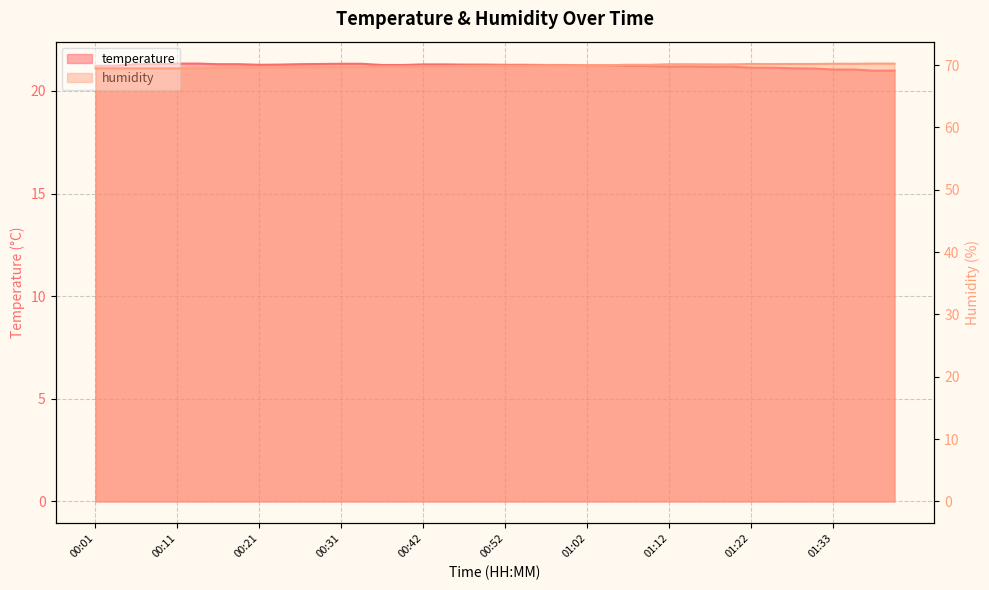

True or false: temperature and humidity cross at least once.

False